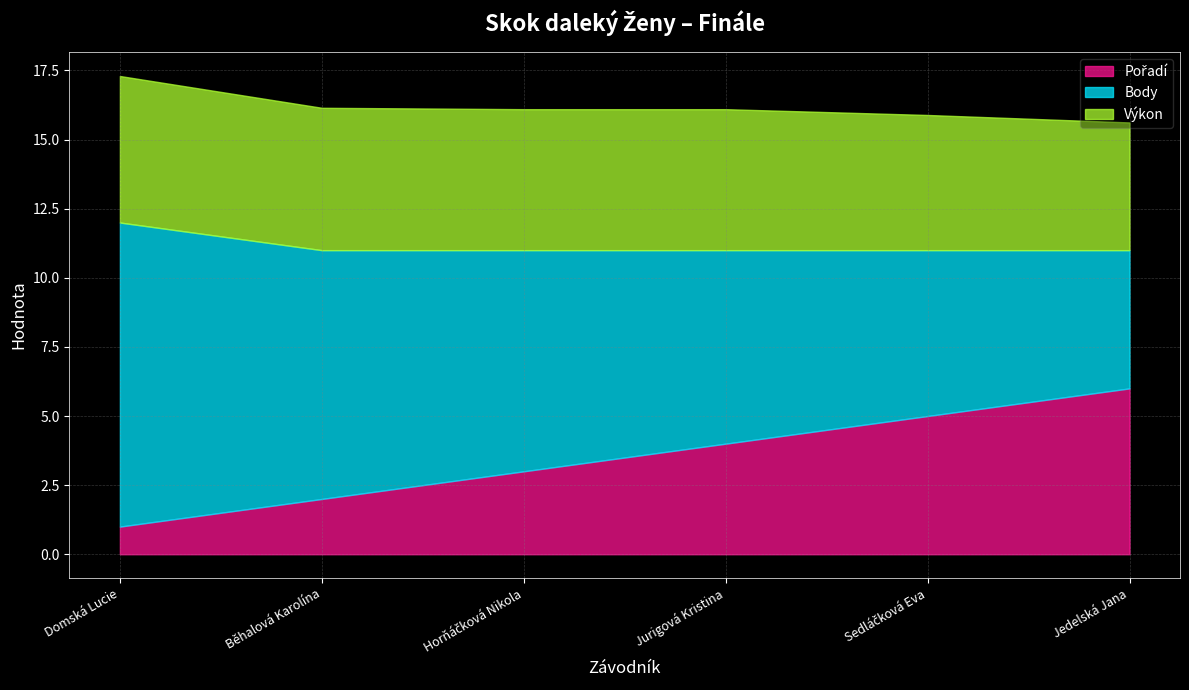

How many times do Body and Pořadí cross each other?

1